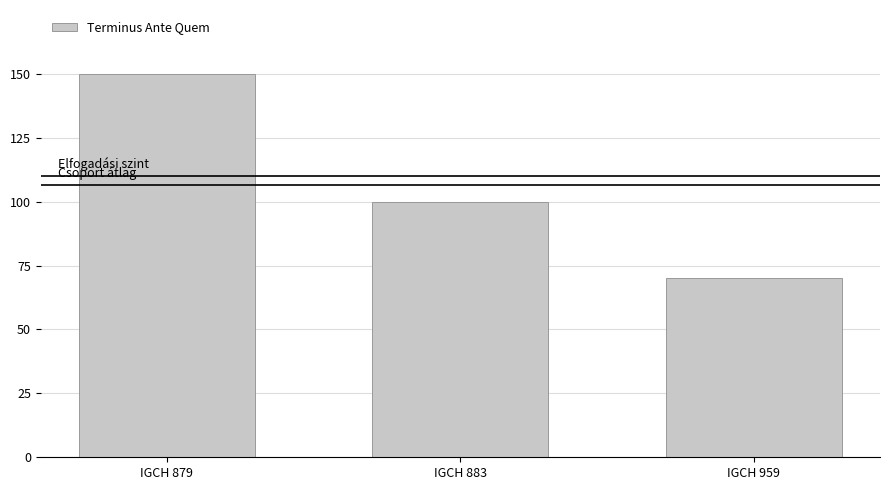

Reading left to right, what are all the values shown in this chart?

IGCH 879=150	IGCH 883=100	IGCH 959=70